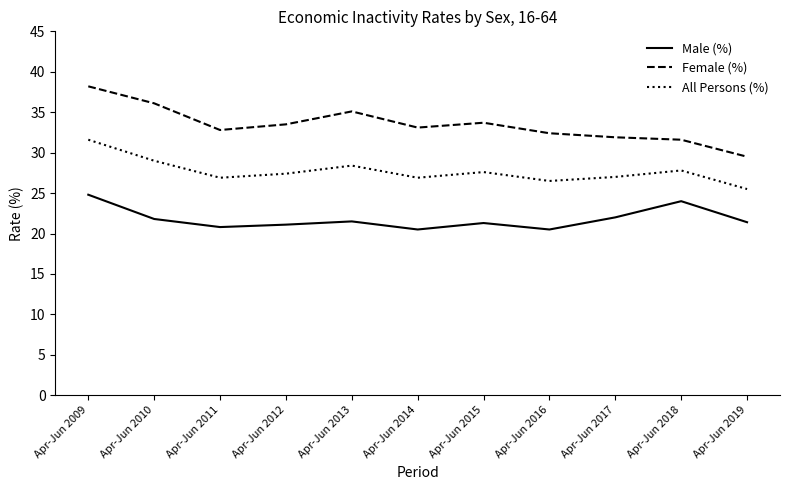

What is the average value of the Female (%) series?

33.4